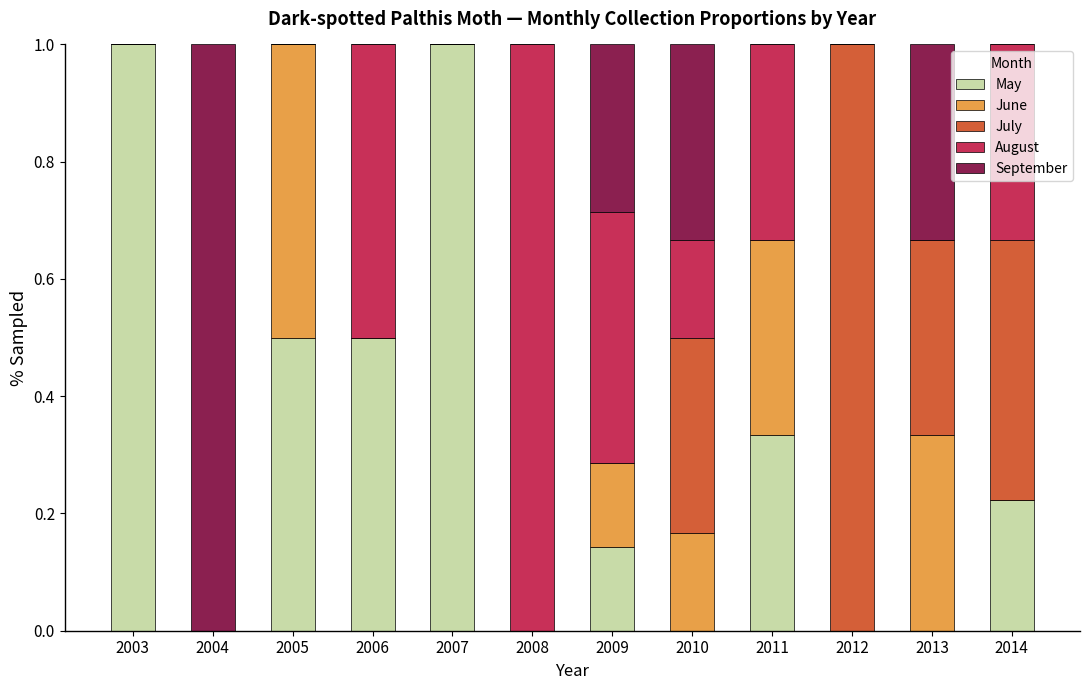

True or false: May has a value of 1.0 at 2003.

True